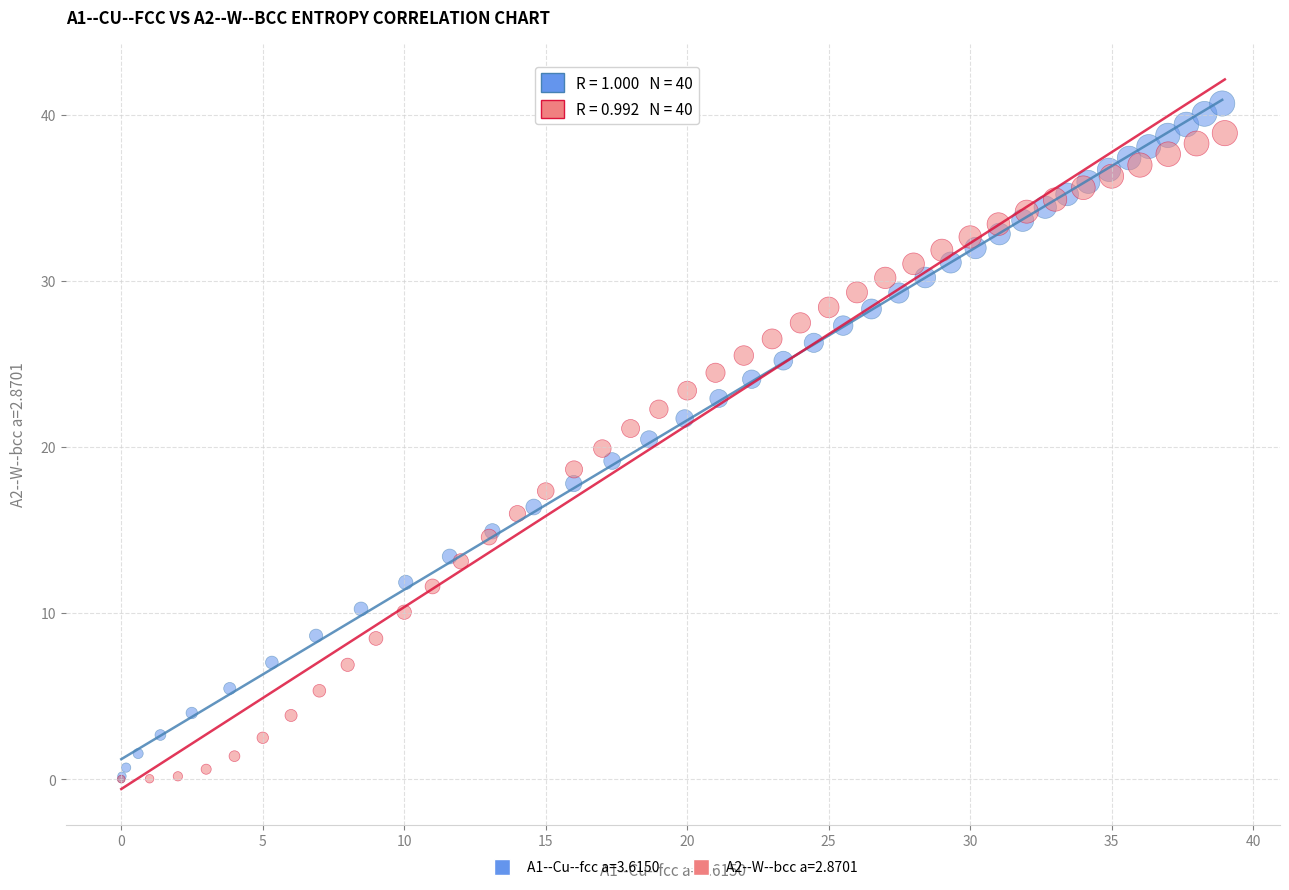

Which series has the widest spread of Y values?

A1--Cu--fcc a=3.6150